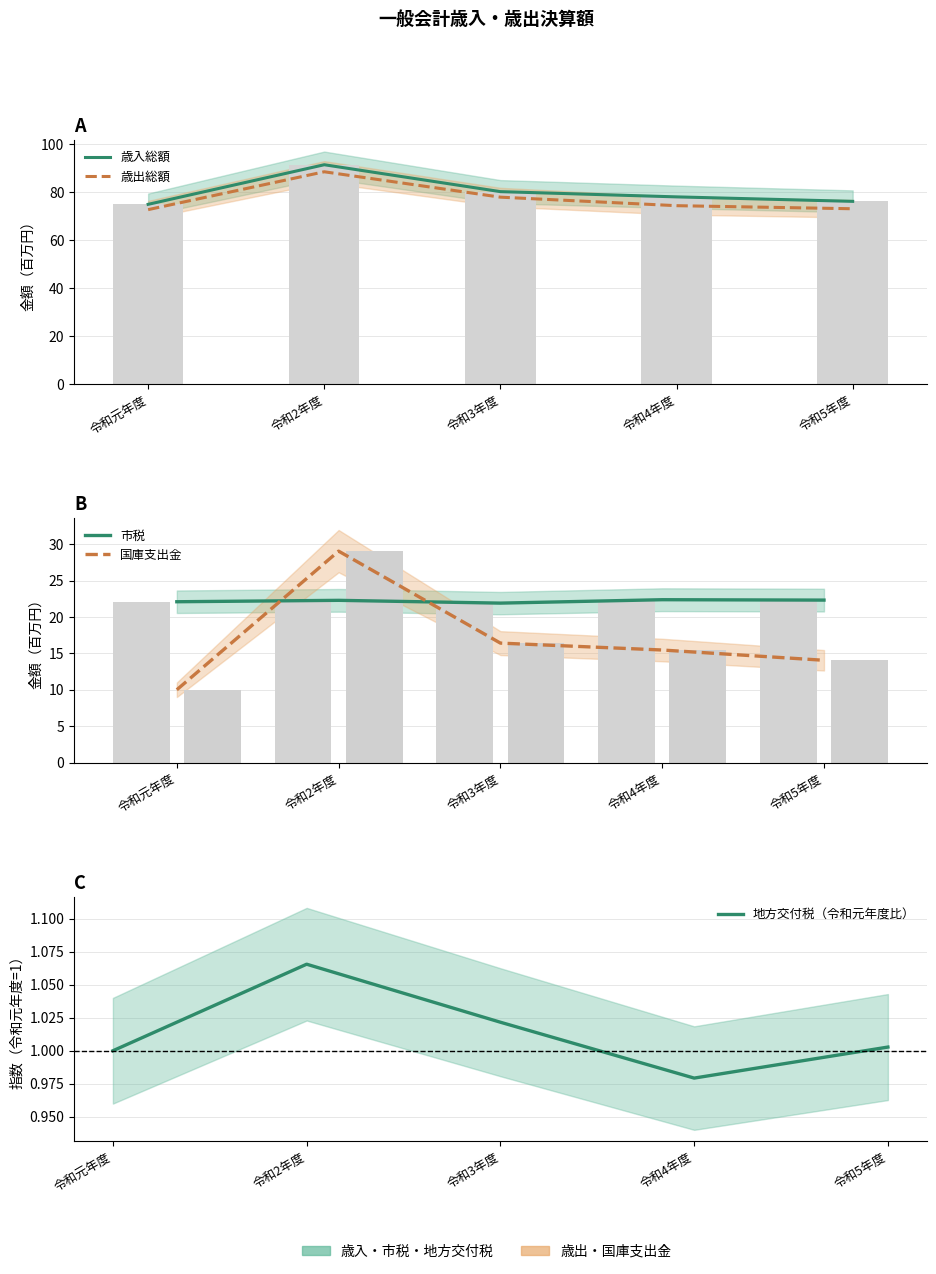

What is the difference between the 歳出総額 values at 令和元年度 and 令和2年度?

15.8